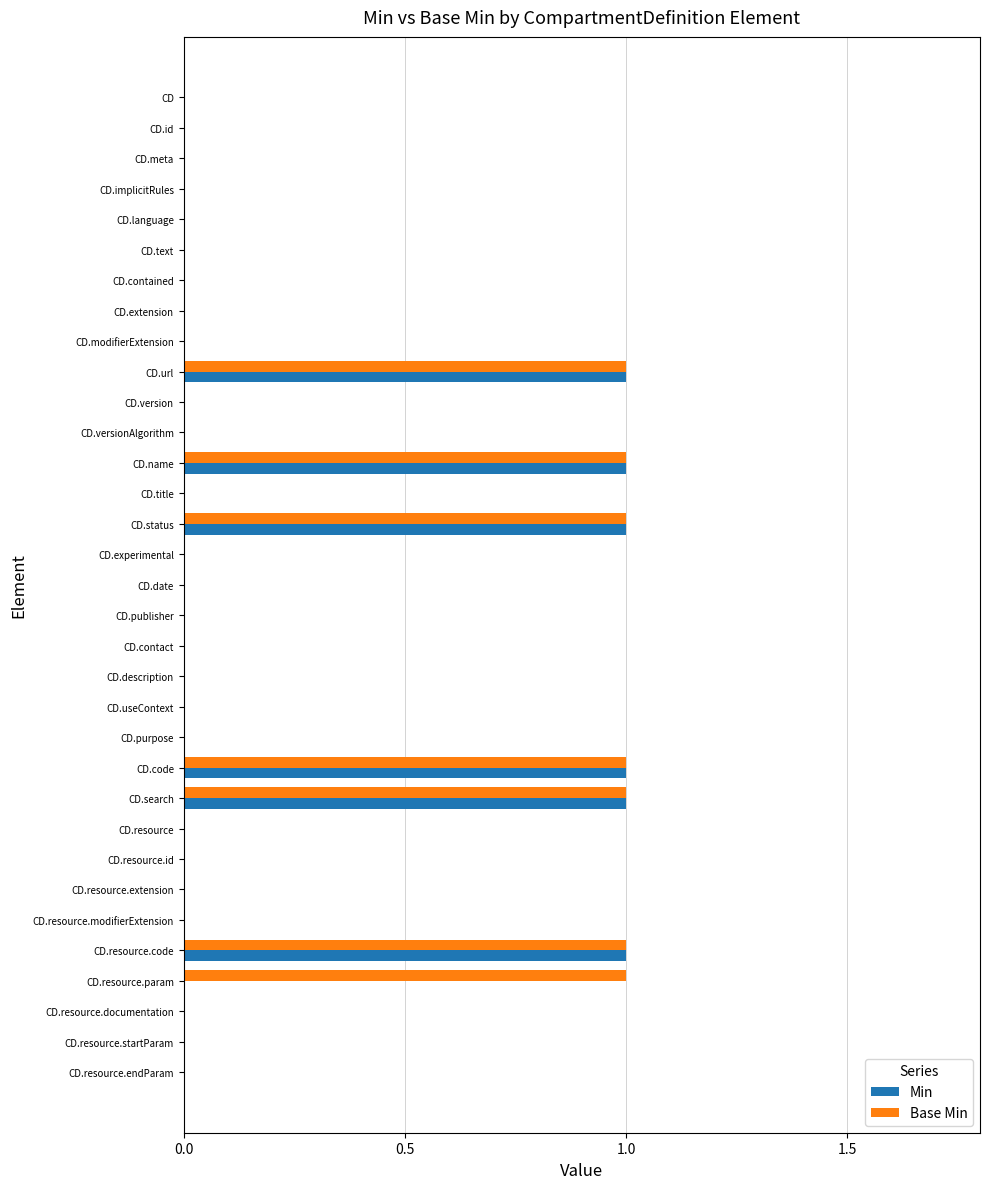

What is the sum of all Base Min values?

7